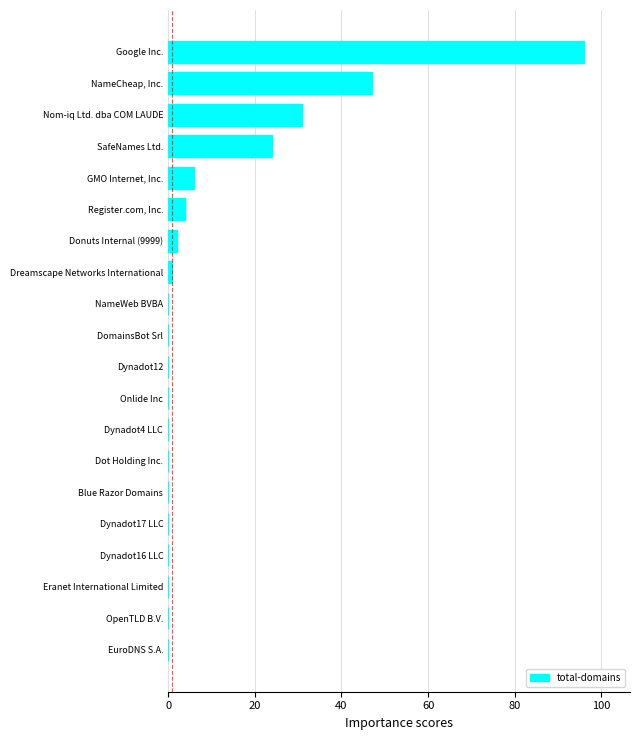

Is it true that the value at SafeNames Ltd. is 24?

True